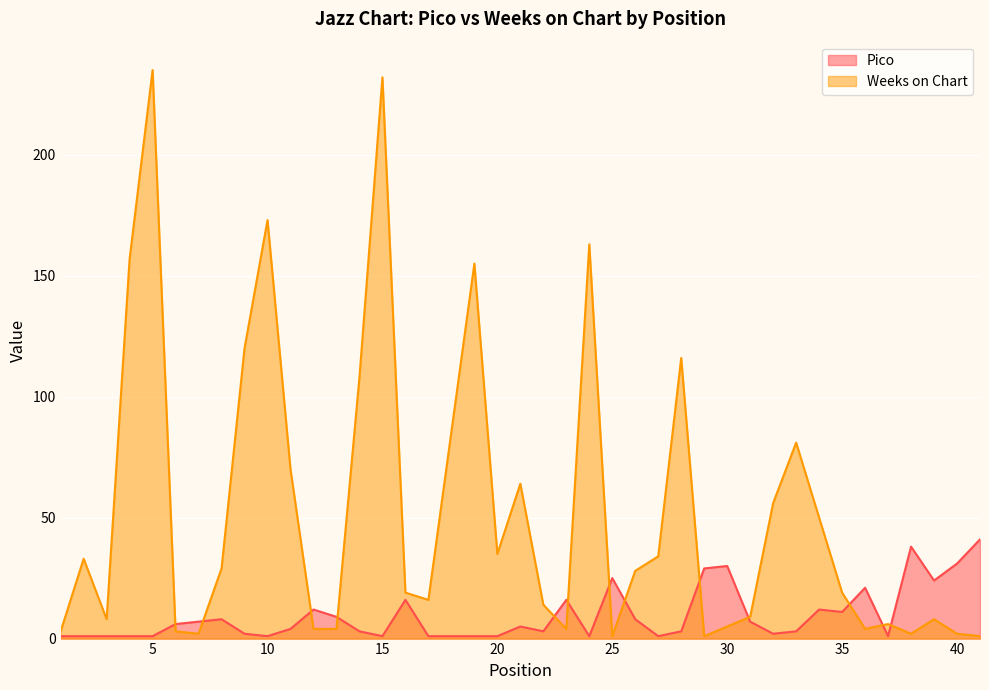

How many values in the Pico series exceed 5?

19